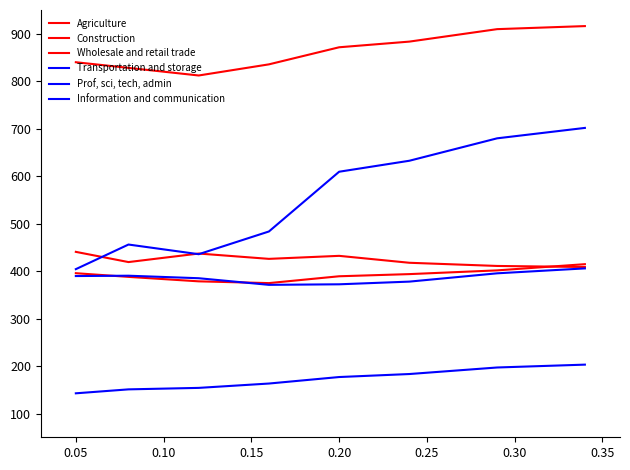

Does the chart have visible grid lines?

No